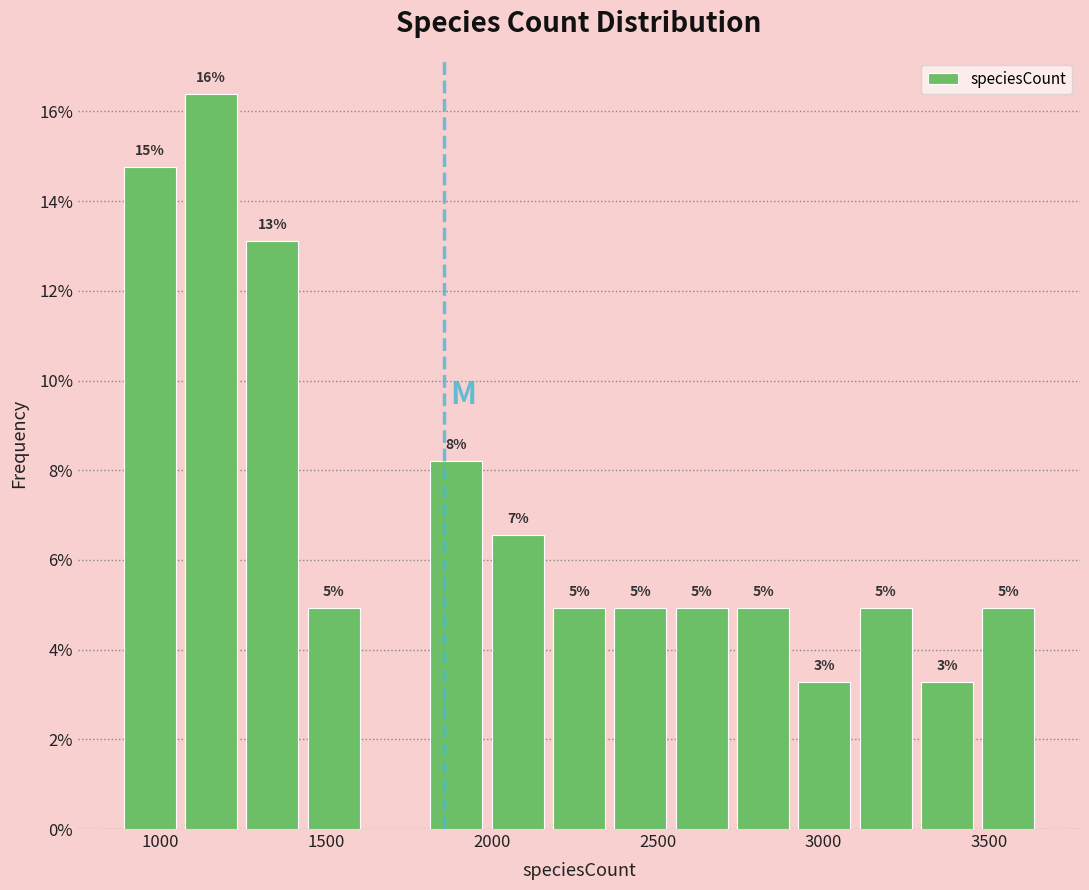

Read against the x-axis, roughly where is the centre of the tallest bar?

1150